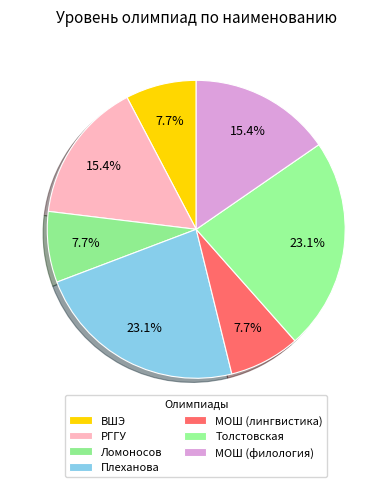

How many slices are in this pie chart?

7